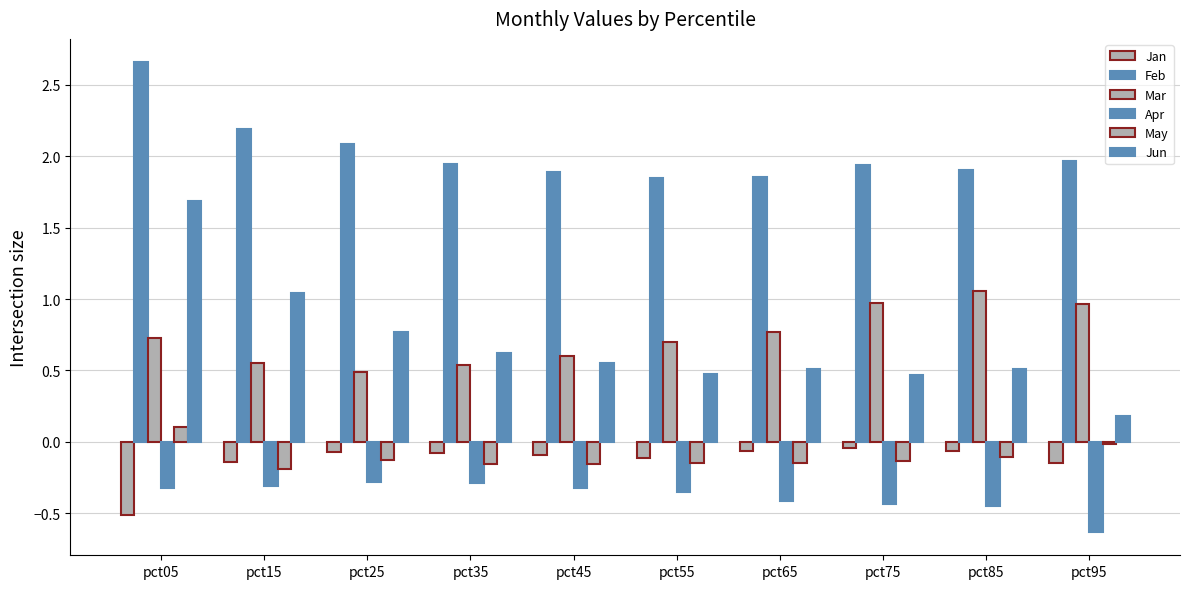

What is the value of the Jun bar at the 10th from the left?

0.2